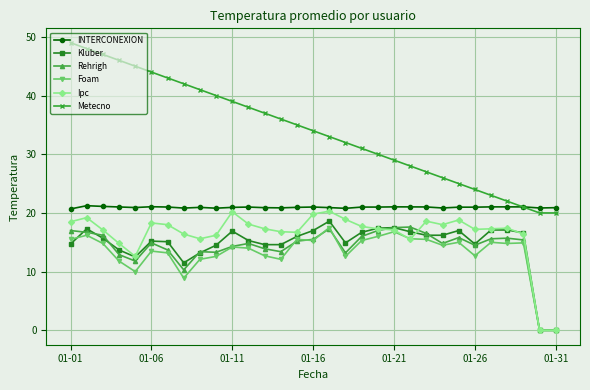

What is the difference between the second highest and minimum values in the Rehrigh series?

17.5